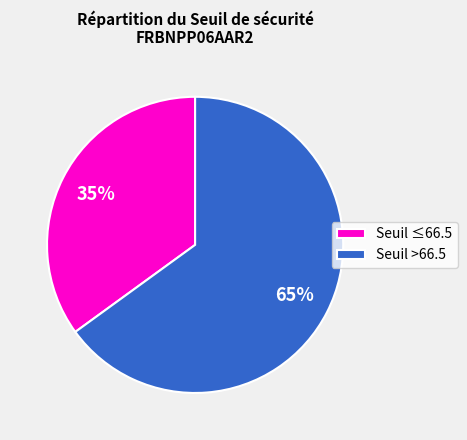

True or false: Seuil ≤66.5 accounts for 27% of the total.

False